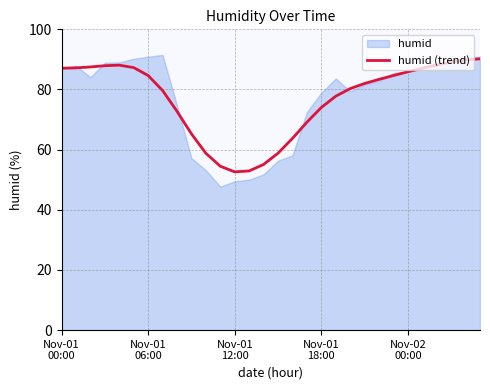

Does the chart have visible grid lines?

Yes